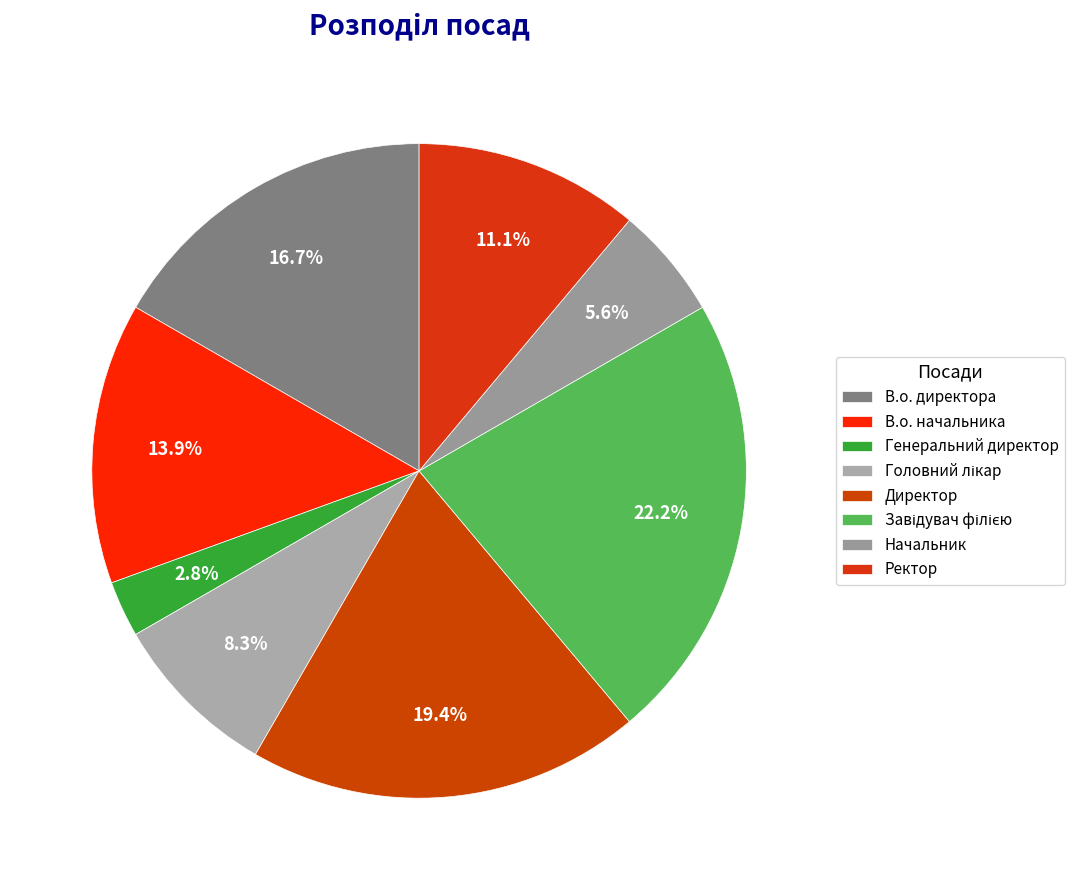

Do Директор and В.о. директора together represent more than half of the pie?

No